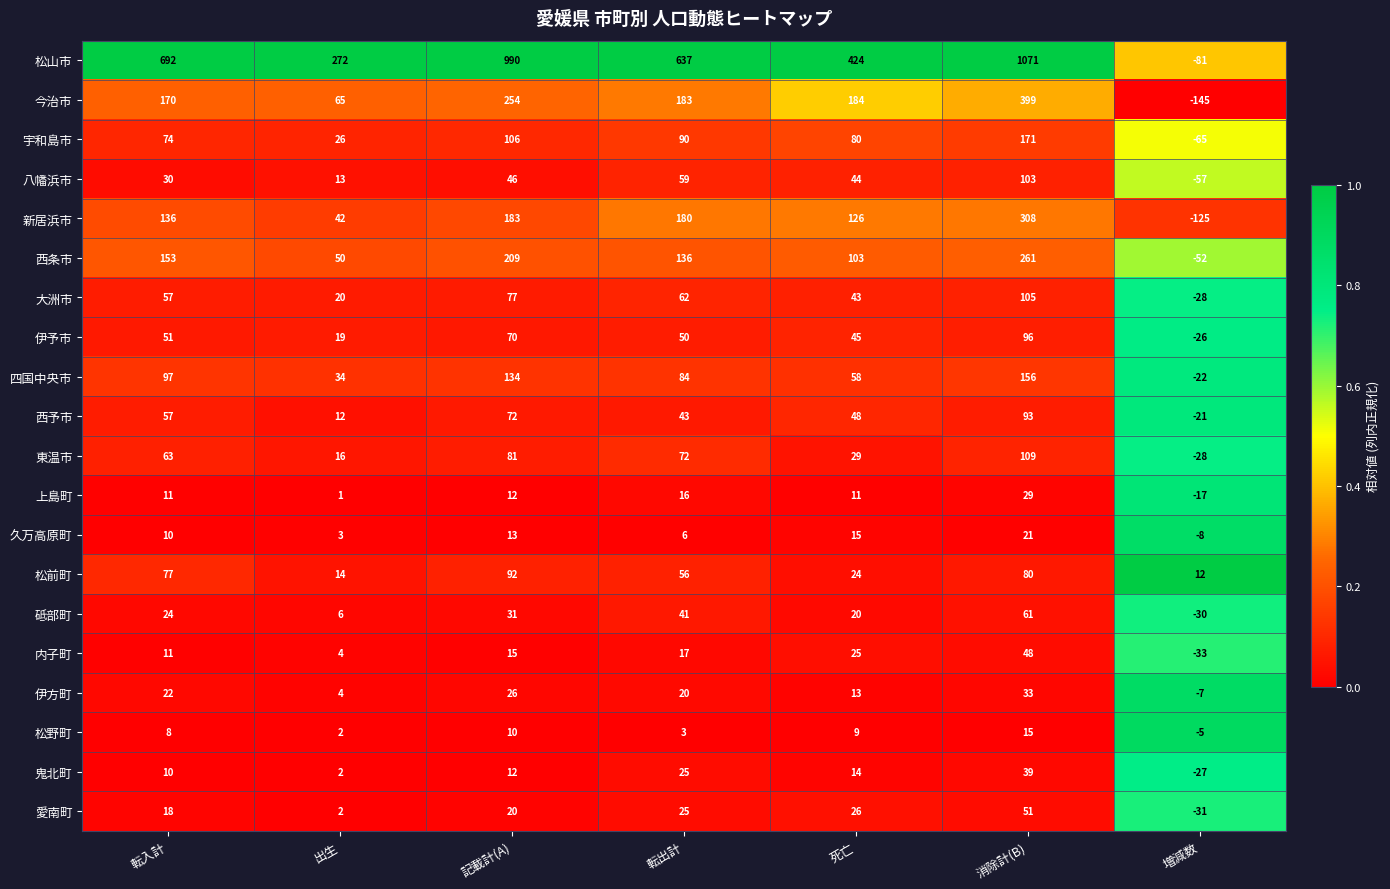

At how many categories does at least one series exceed 0?

7